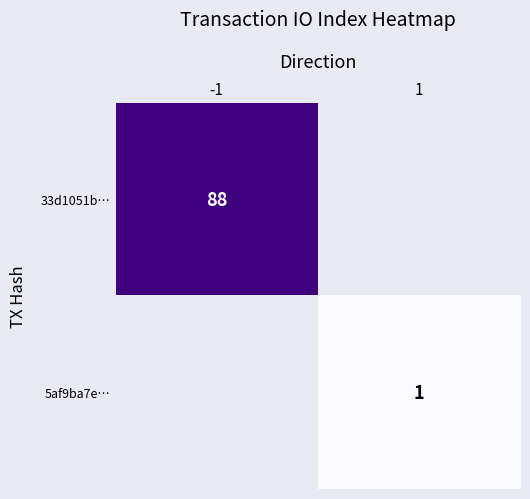

True or false: 33d1051b… has a value of 144 at -1.

False